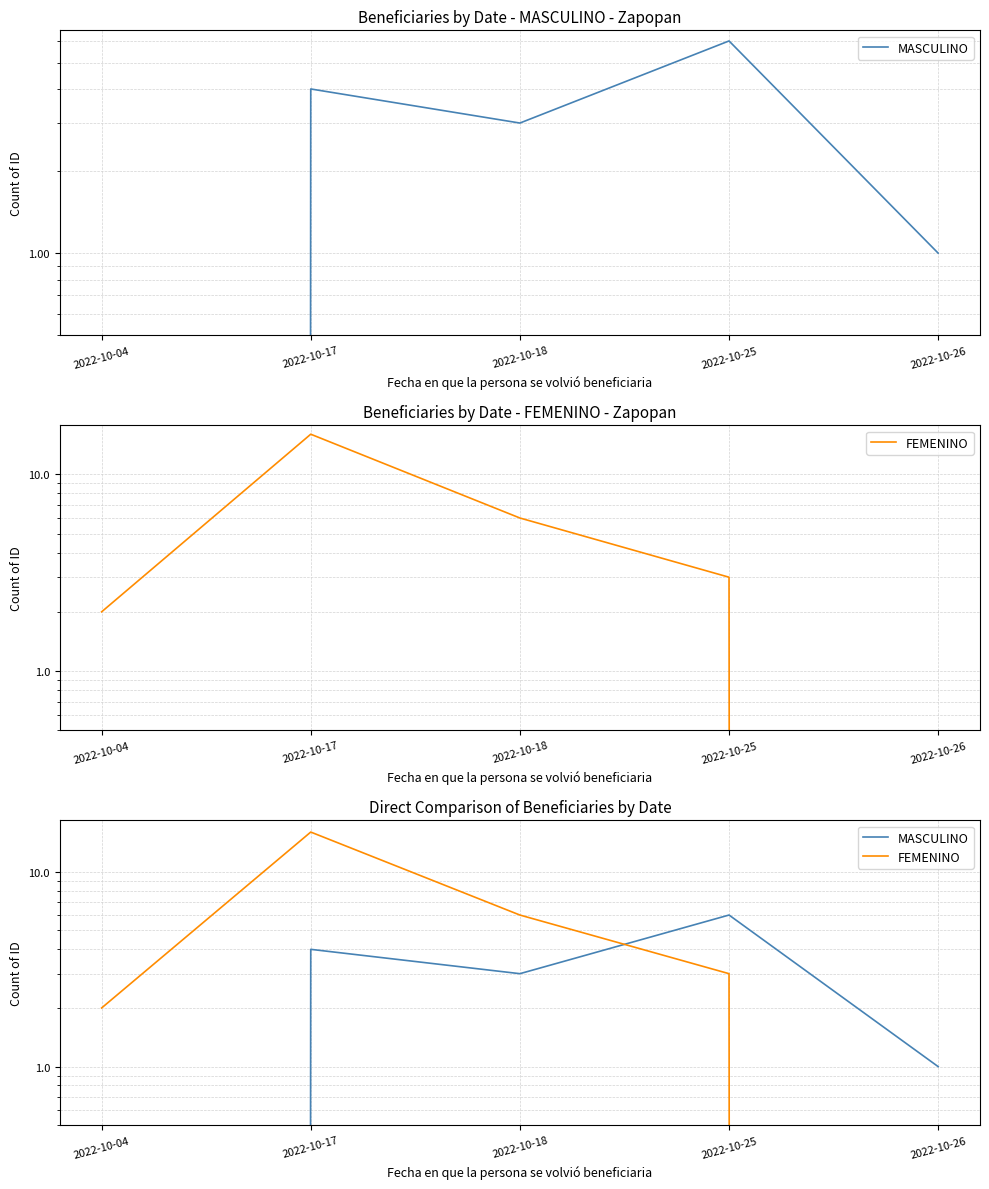

Does the chart have visible grid lines?

Yes